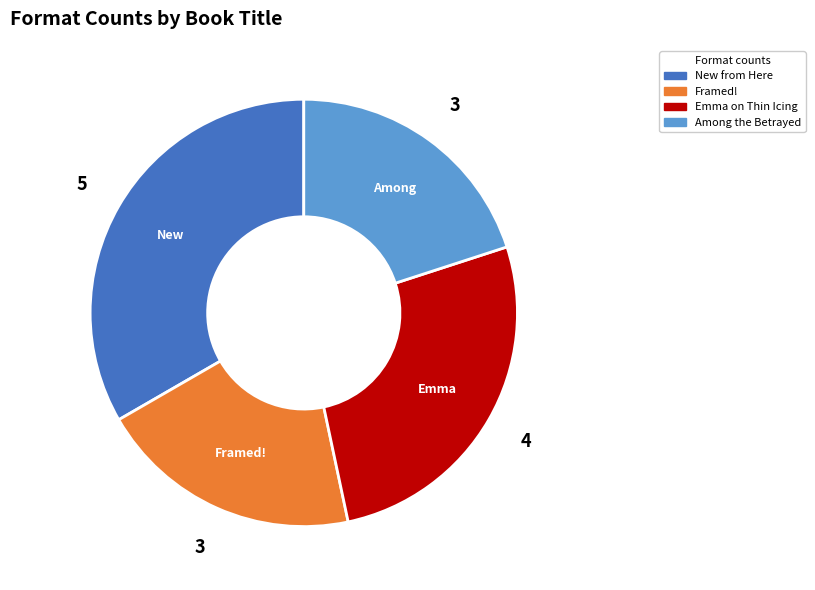

Combined, do Emma on Thin Icing and New from Here account for over 50%?

Yes